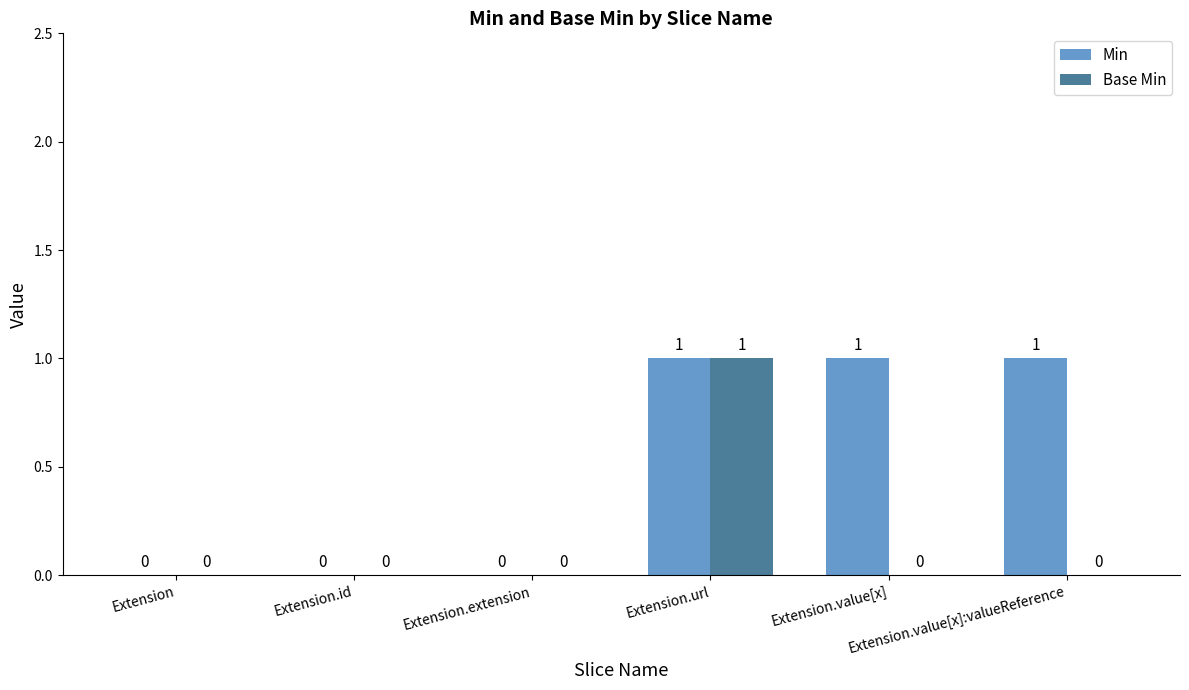

Which series has the largest total across all categories?

Min